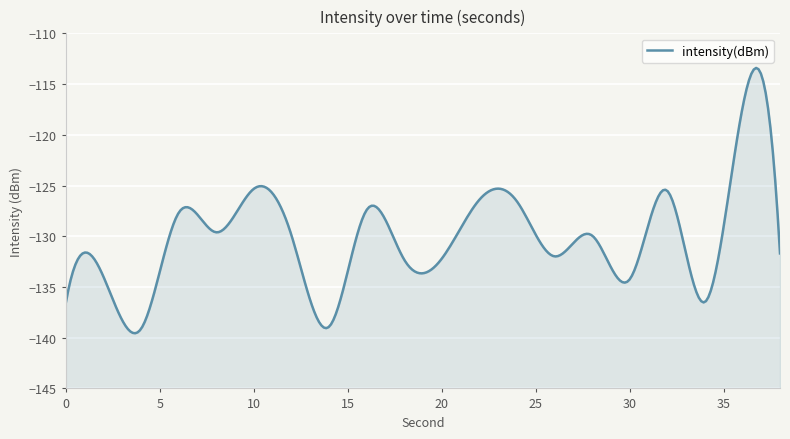

What is the difference between the values at 12 and 18?

2.4